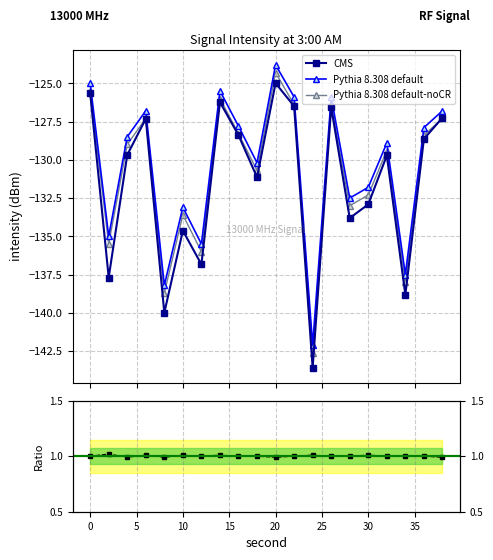

At which label does intensity(dBm) reach its peak?

20